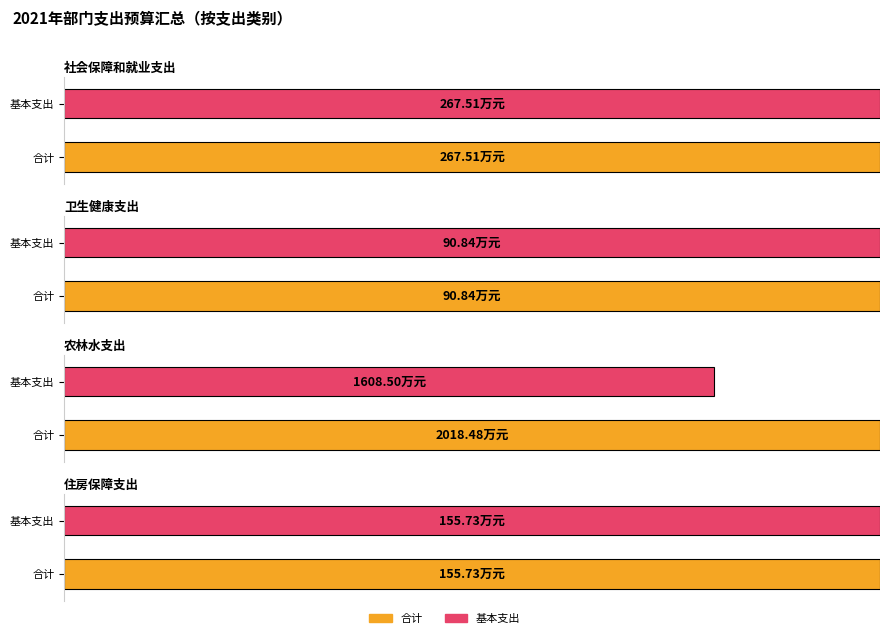

Is it true that 合计 equals 3195.9 at 农林水支出?

False